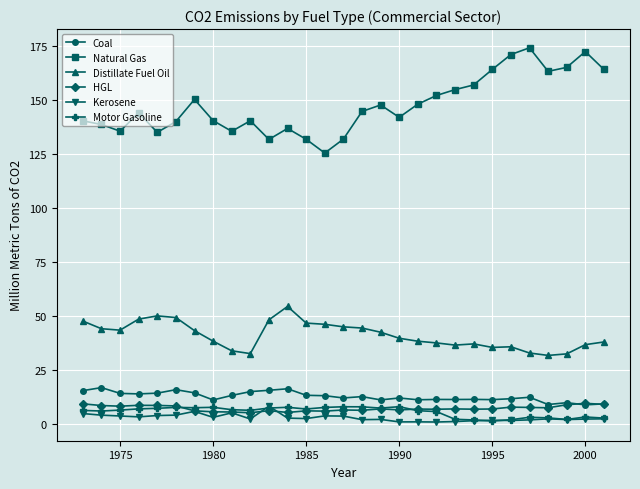

What are all the series names shown in the legend?

Coal, Natural Gas, Distillate Fuel Oil, HGL, Kerosene, Motor Gasoline